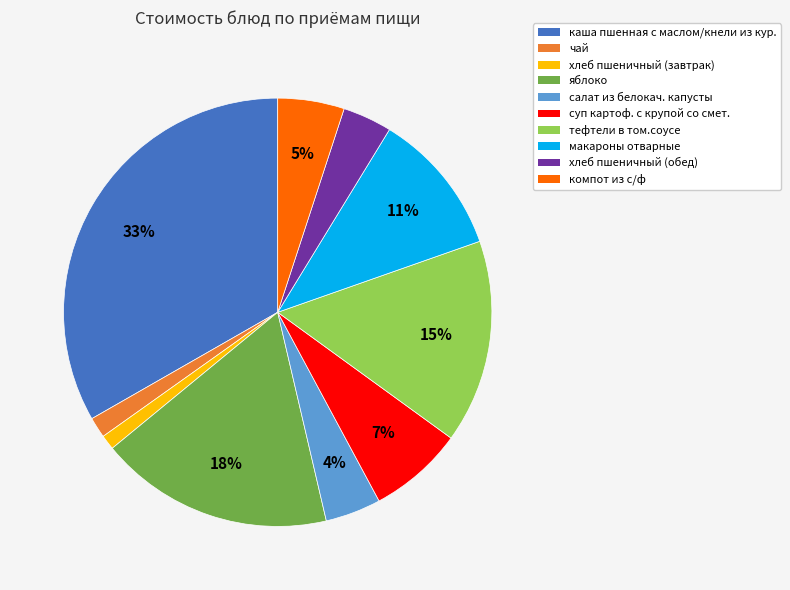

Which slice is the largest?

каша пшенная с маслом/кнели из кур.